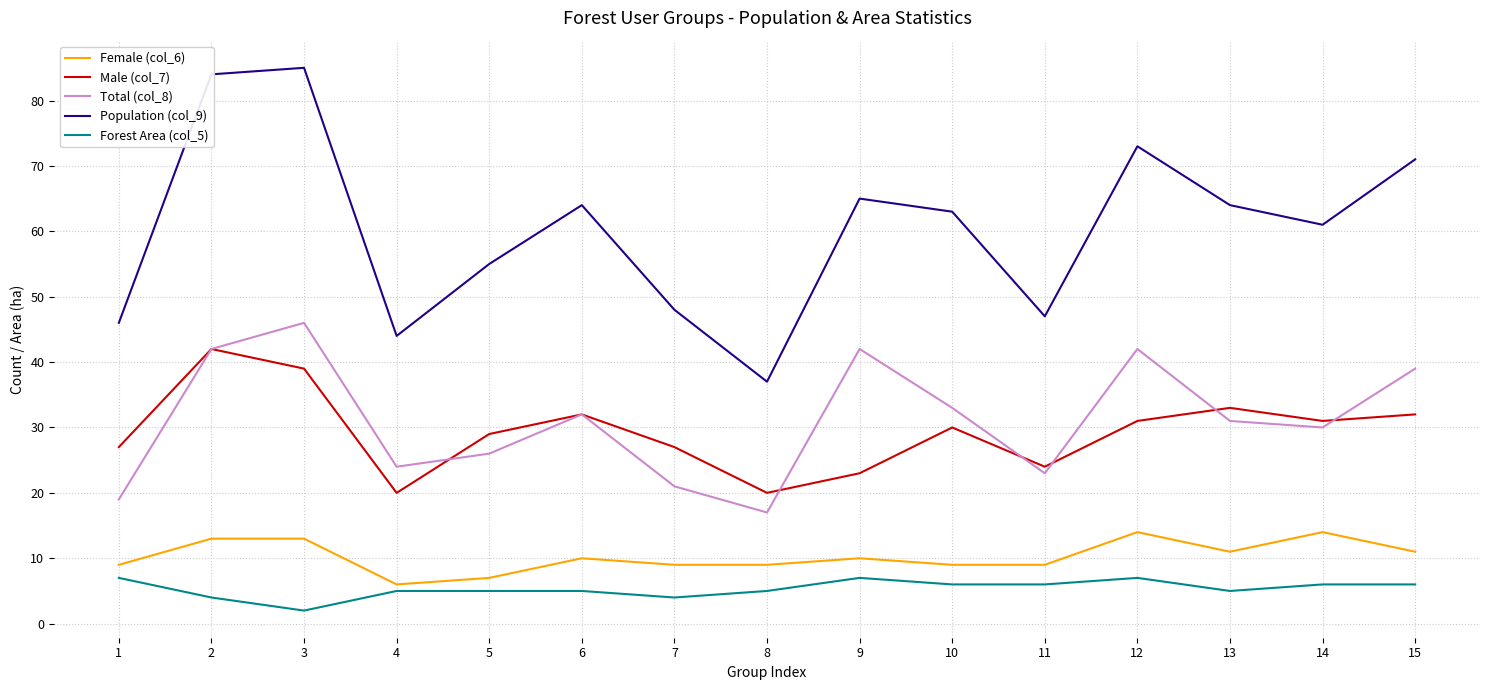

Is it true that Female (col_6) equals 9 at 10?

True